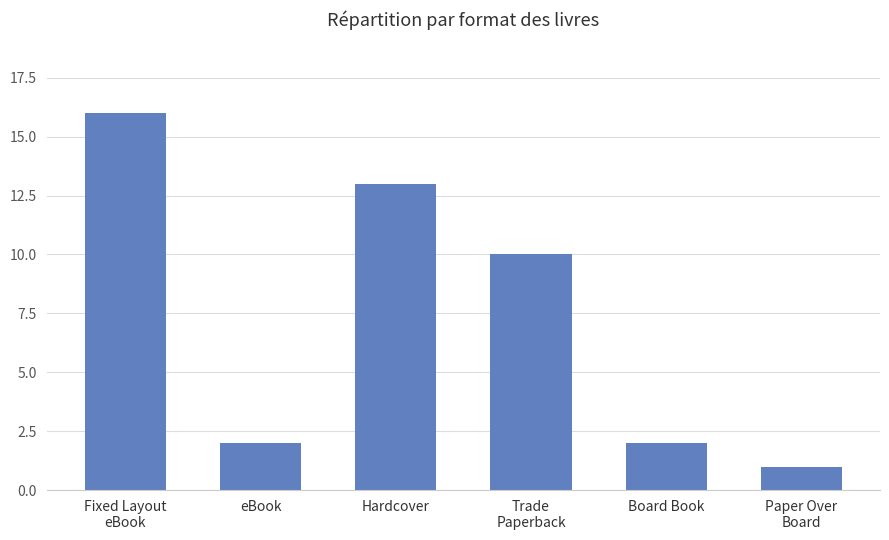

What is the sum of the values at Fixed Layout
eBook and Trade
Paperback?

26